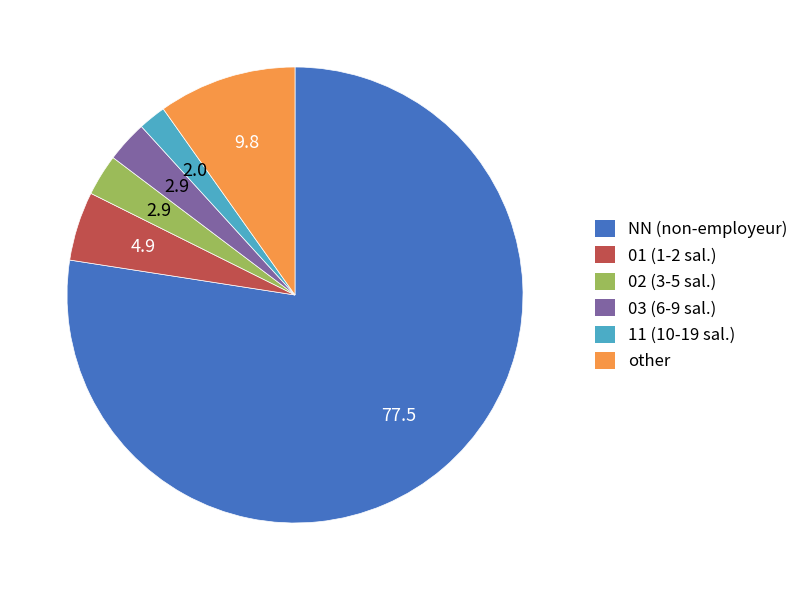

Does any single category account for the majority?

Yes